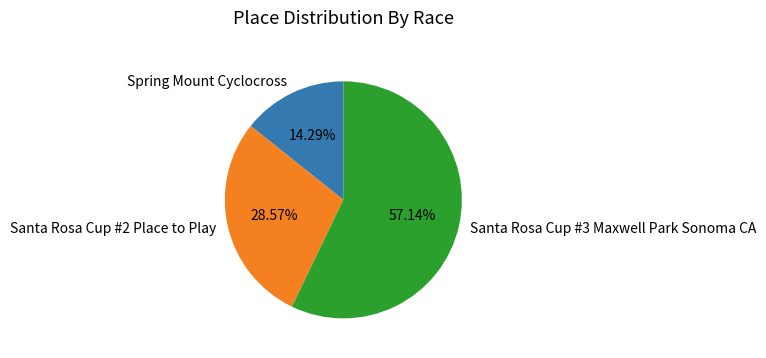

What percentage is NOT represented by Spring Mount Cyclocross?

85.7%